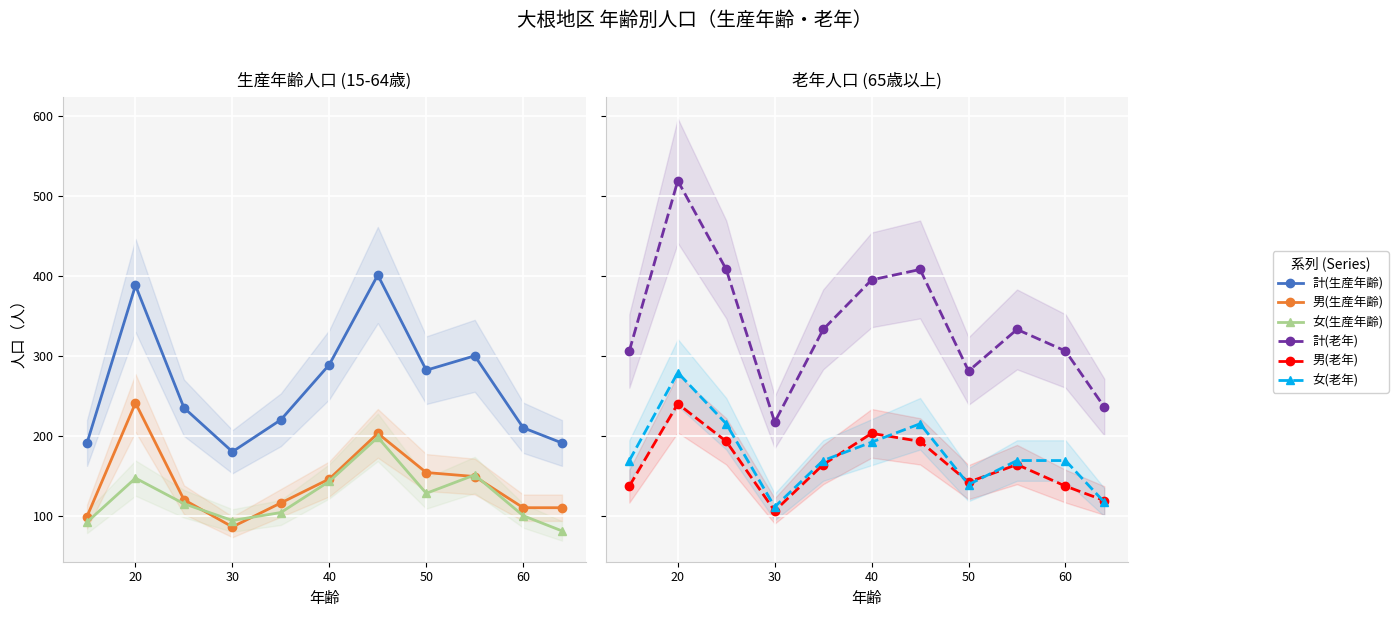

How many lines are shown in the chart?

6